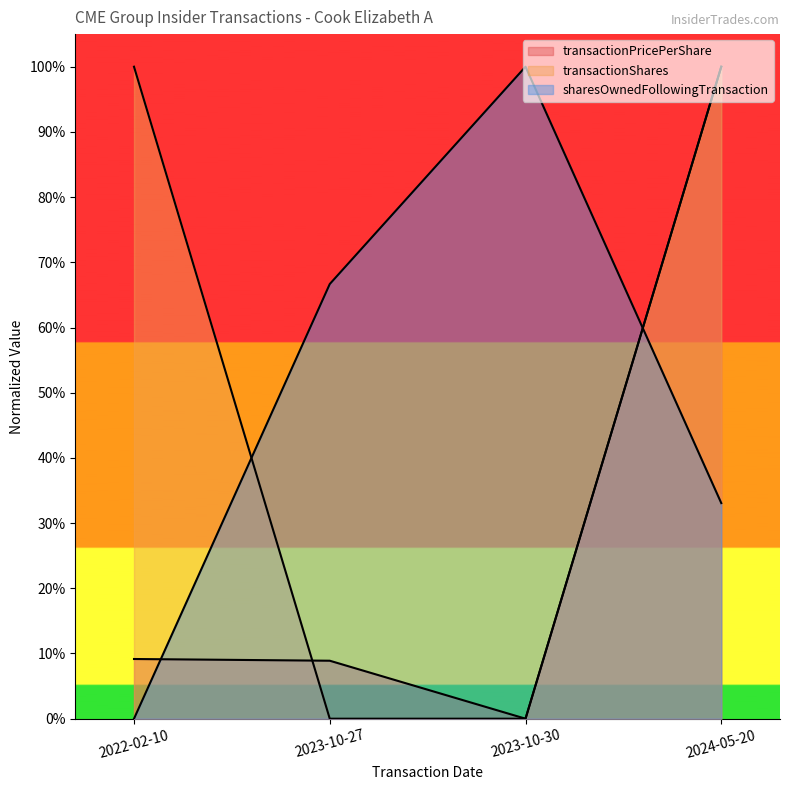

At which category is the sum across all series the highest?

2024-05-20